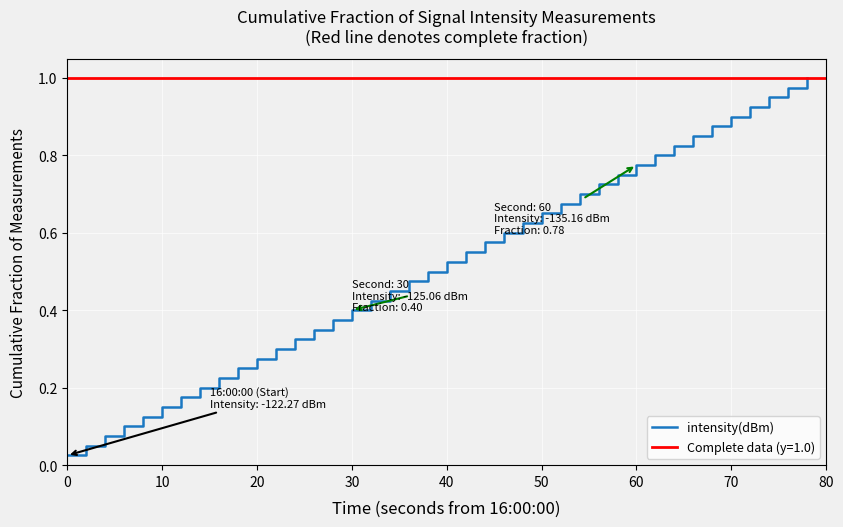

Between 30 and 40, which is larger?

40